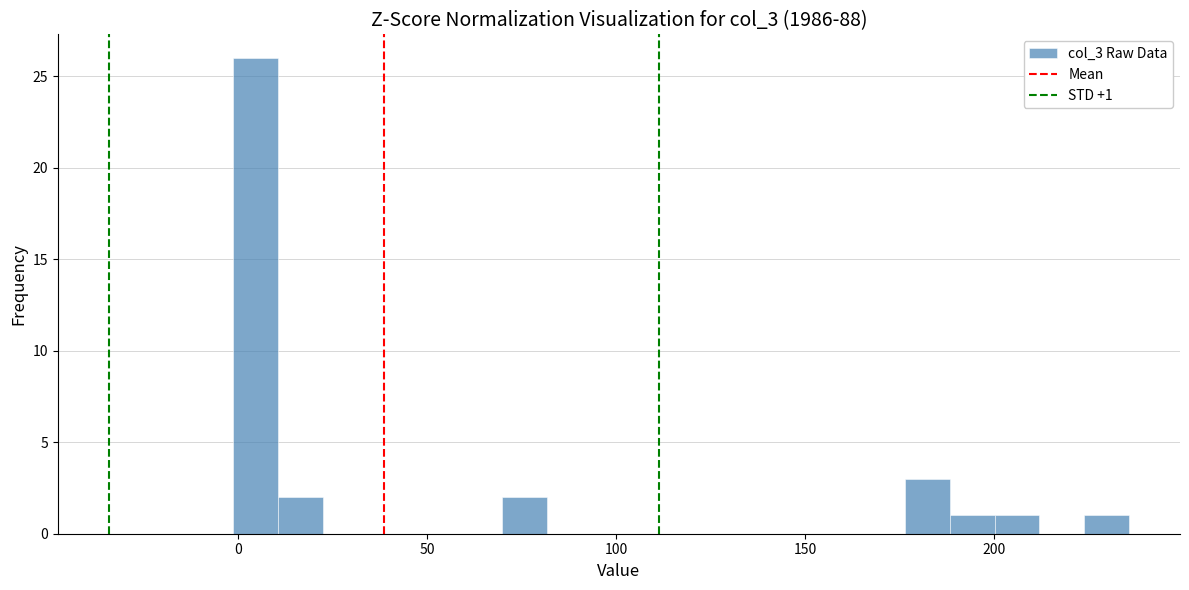

Around what value on the x-axis is the tallest bar? Give the approximate position of its centre, as read against the axis.

5